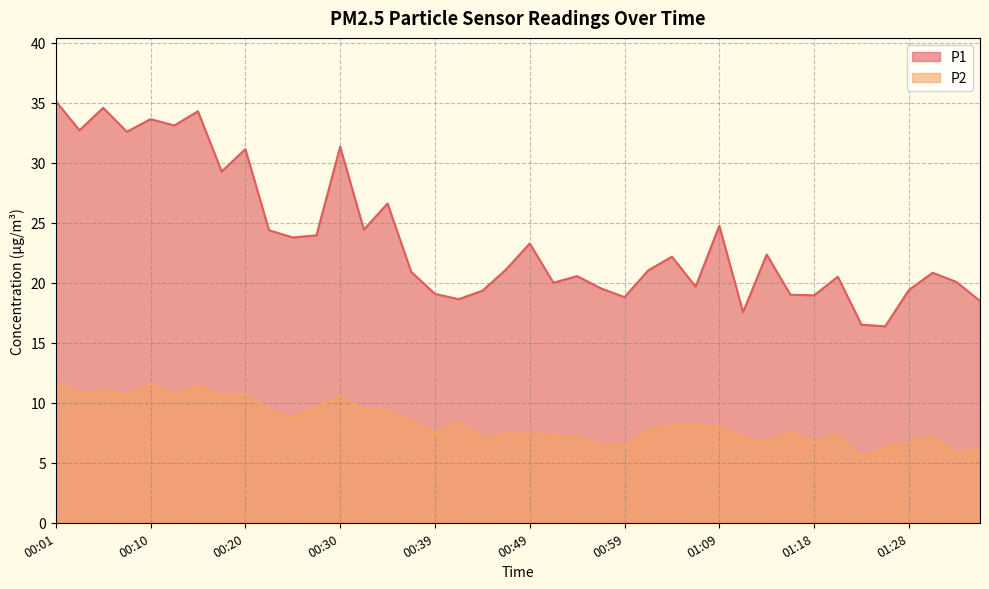

What is the difference between the maximum and minimum values in the P2 series?

6.3